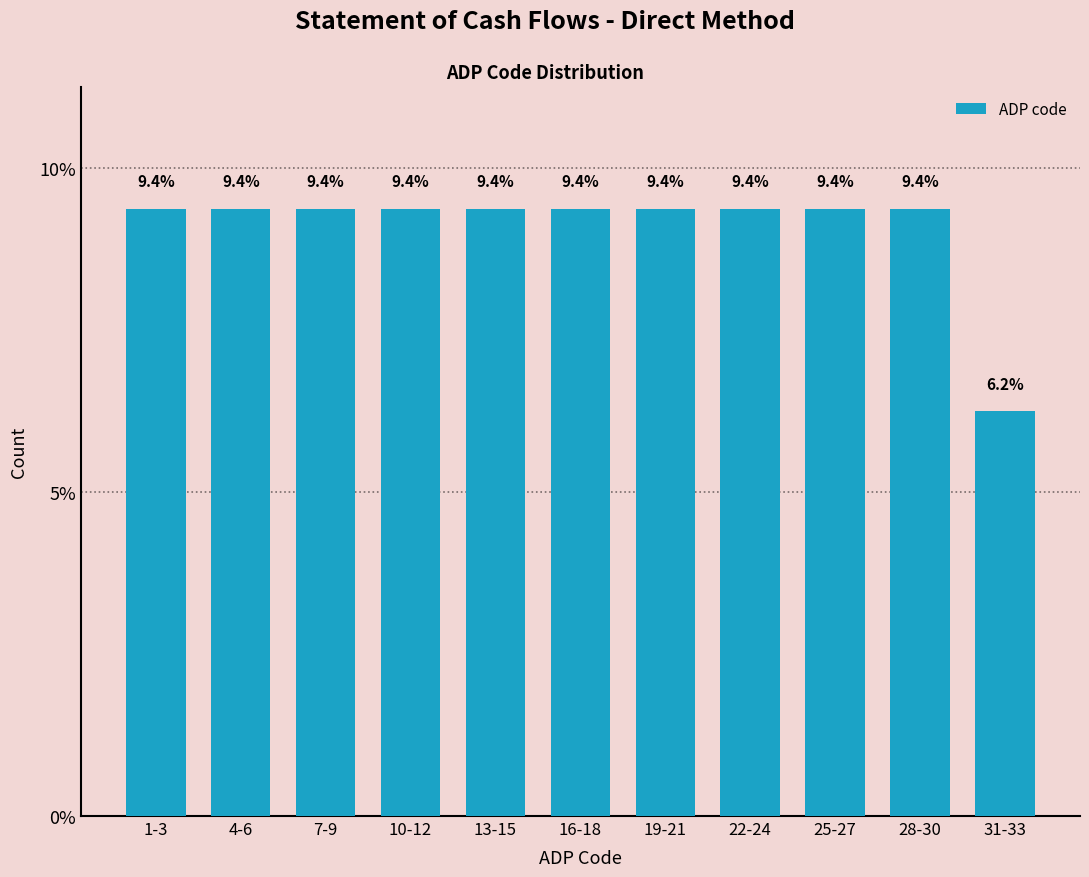

Approximately how many times larger is the value at 13-15 compared to 1-3?

1.0